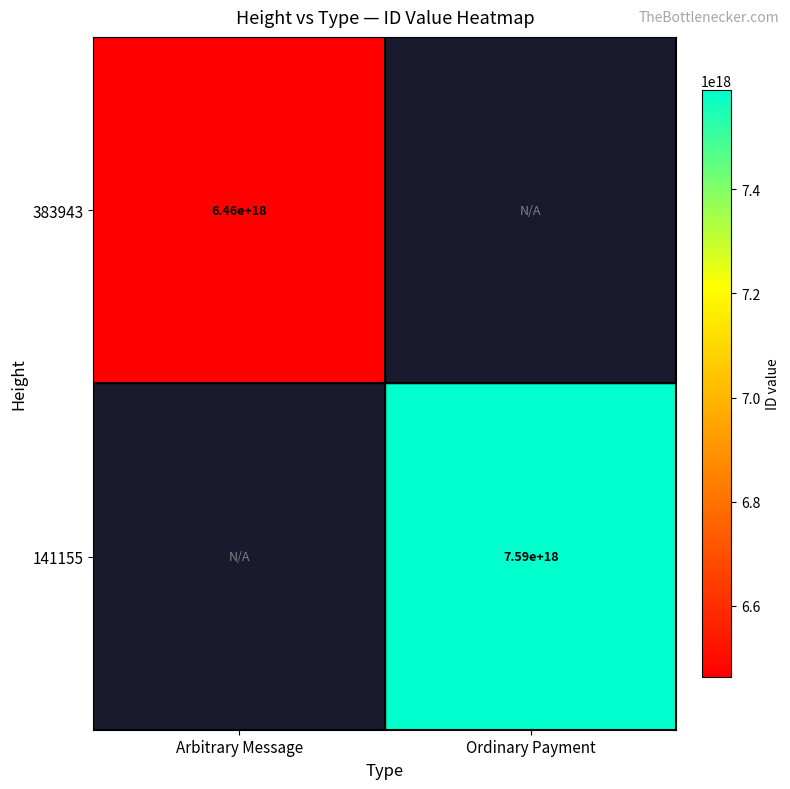

The 383943 series shows 10182726350484520960.0 at Arbitrary Message. True or false?

False